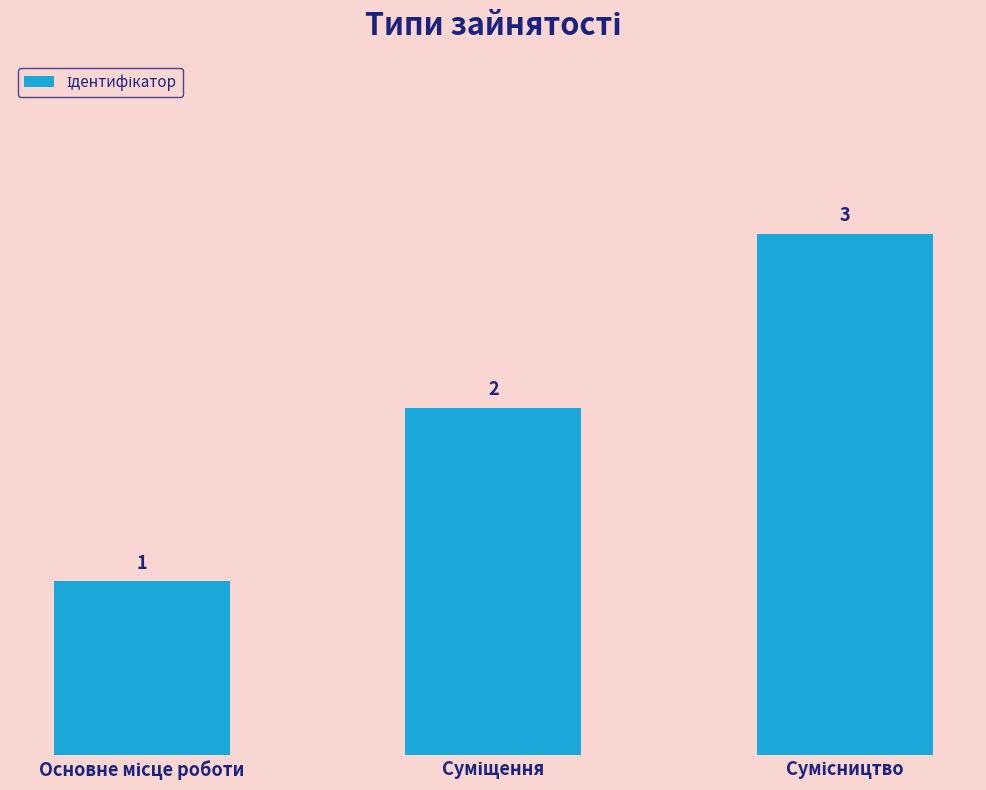

How many data points are less than 2?

1